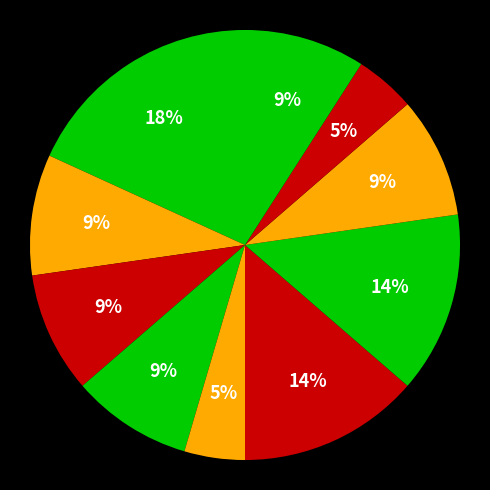

How many slices are in this pie chart?

10